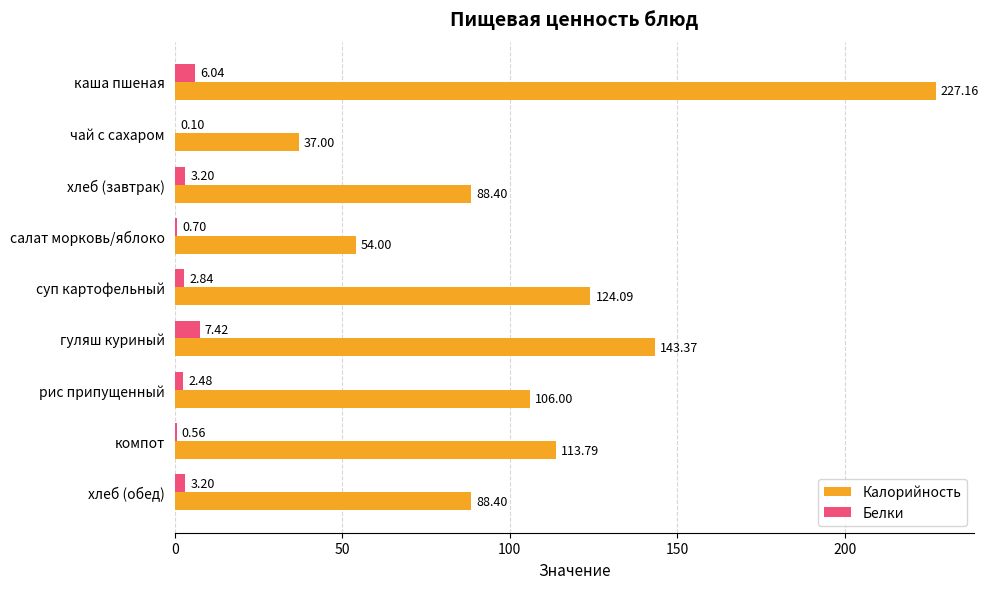

Where is Калорийность nearest to the value 132?

суп картофельный